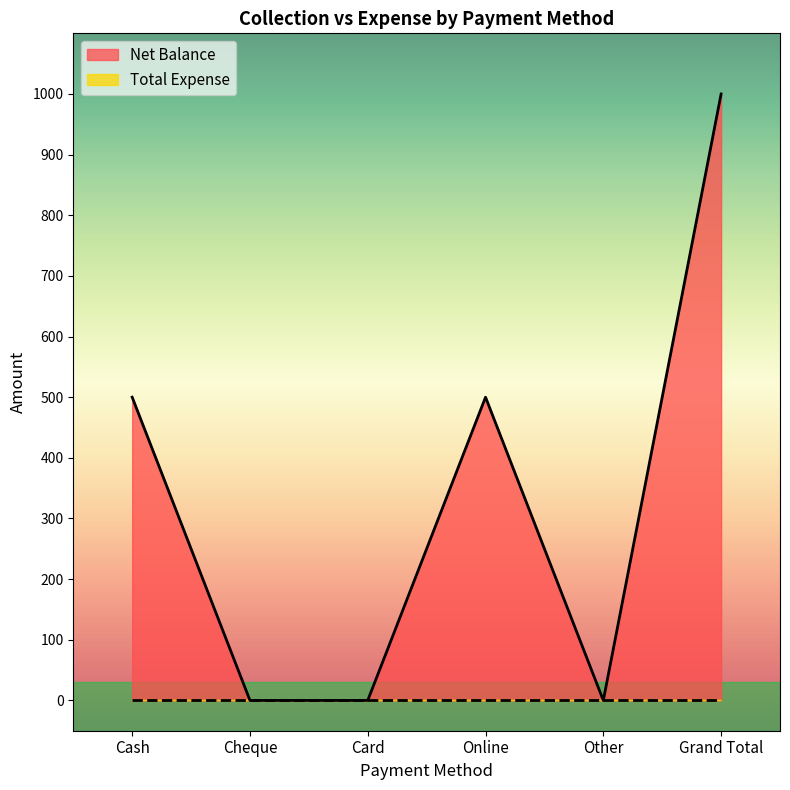

What is the label of the 4th point from the left?

Online